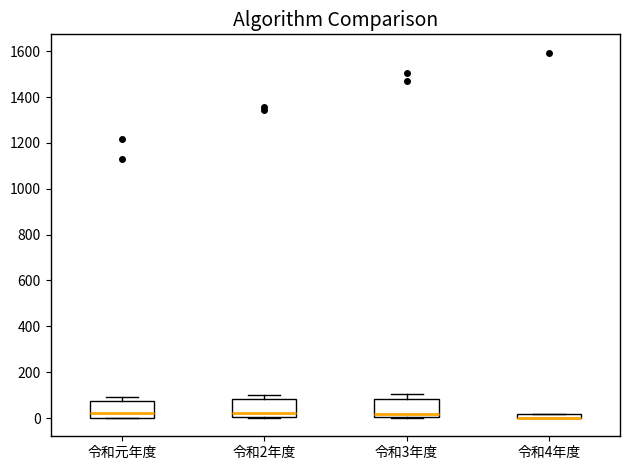

Where is the lower edge of the box for 令和3年度 on the y-axis? The values are not printed on the chart, so give them approximately, as read against the axis.

0